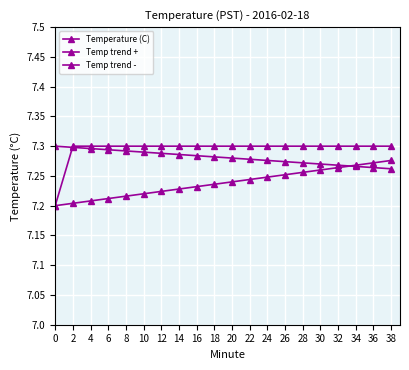

What is the sum of all Temp trend + values?

144.8